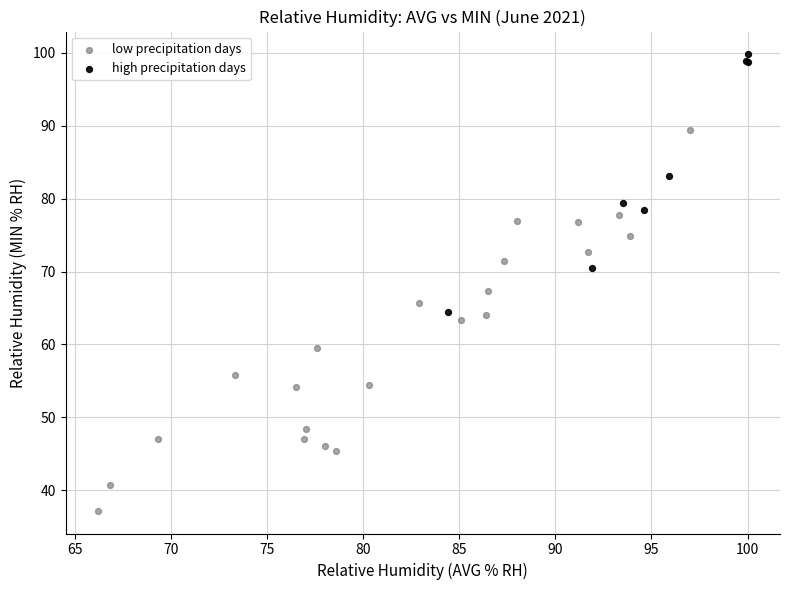

Which series contains the lowest Y value?

low precipitation days